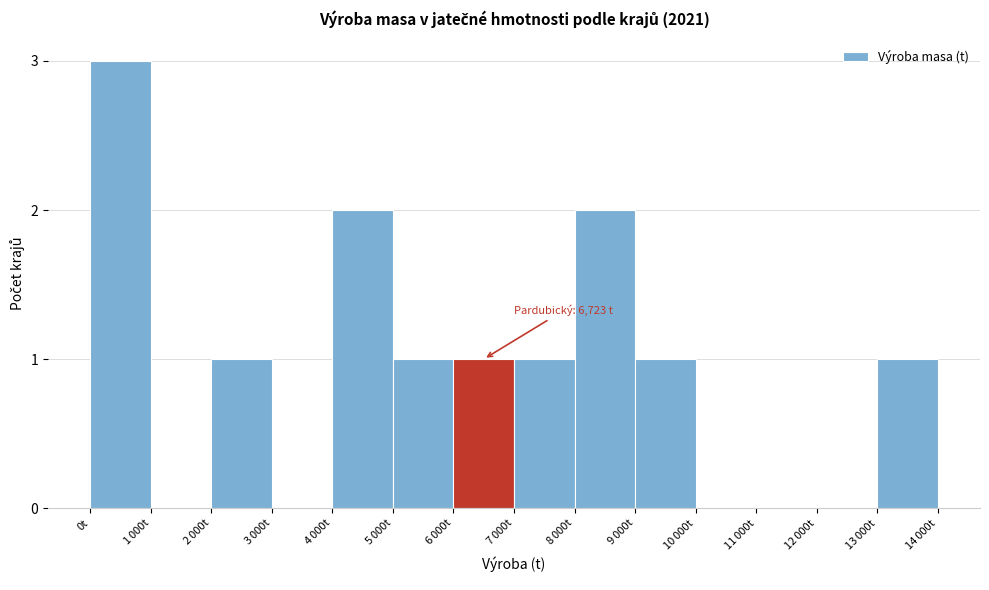

At which category does the chart reach its peak across all series?

0t